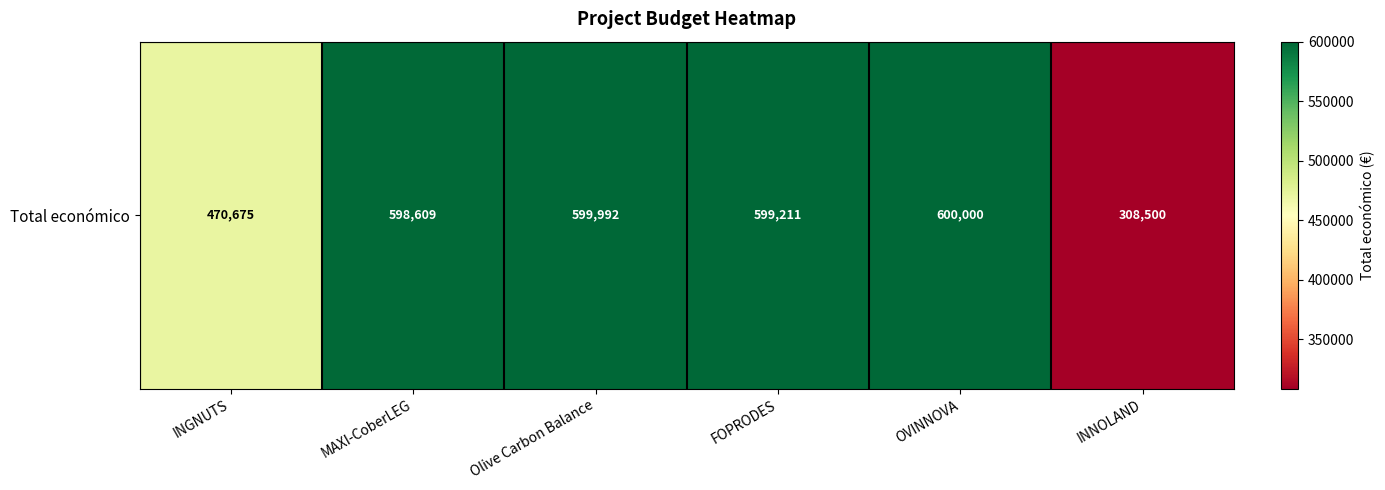

What is the average value?

529498